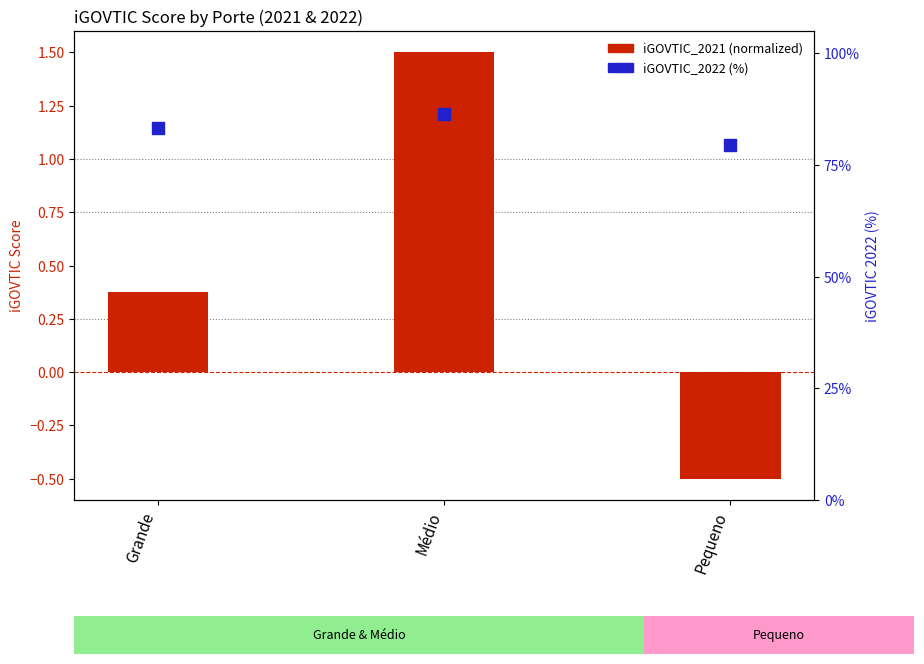

At which category is the sum across all series the highest?

Médio